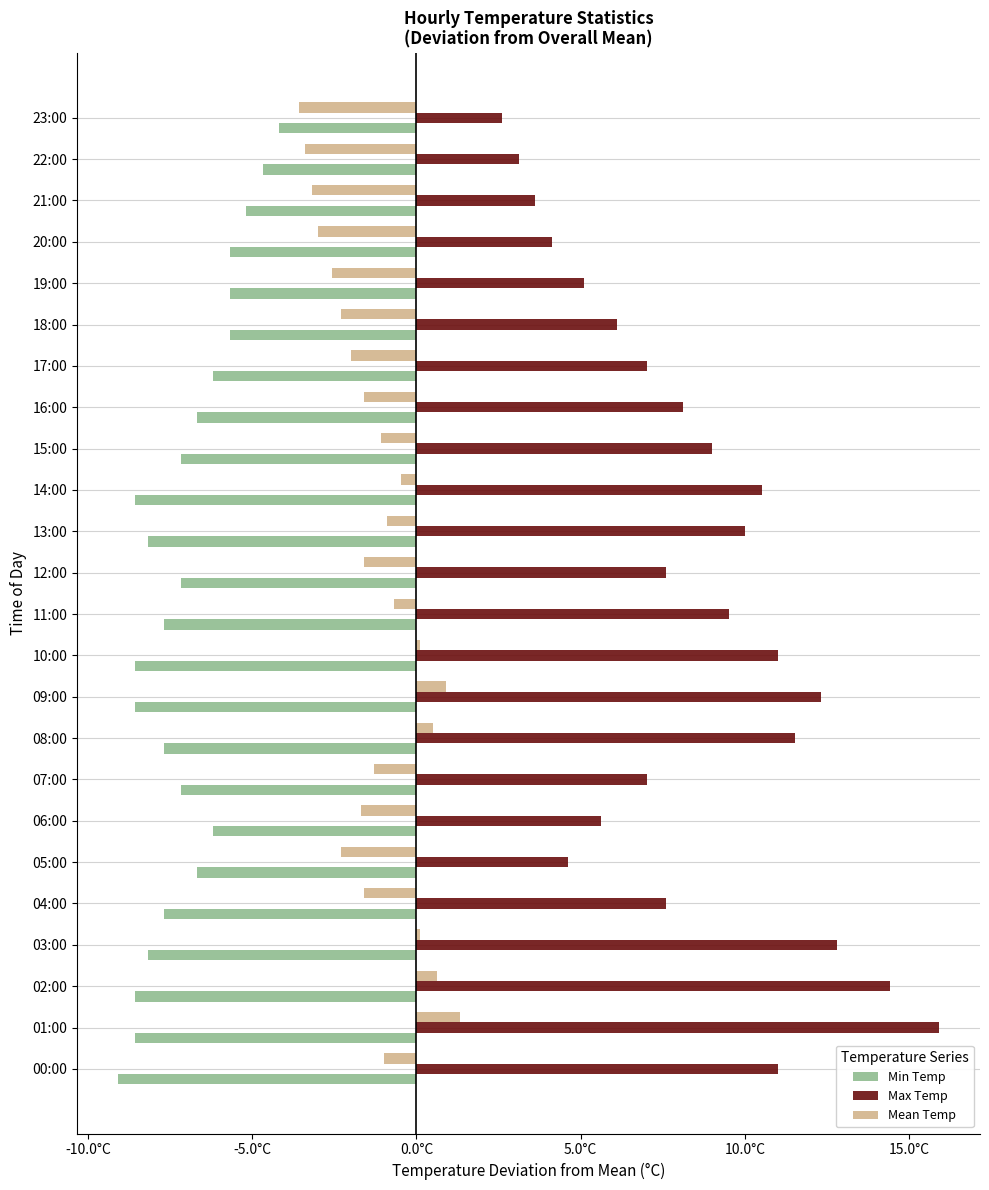

Reading right to left, list all the values displayed in this chart.

Min Temp: -4.2	-4.7	-5.2	-5.7	-5.7	-5.7	-6.2	-6.7	-7.2	-8.6	-8.2	-7.2	-7.7	-8.6	-8.6	-7.7	-7.2	-6.2	-6.7	-7.7	-8.2	-8.6	-8.6	-9.1
Max Temp: 2.6	3.1	3.6	4.1	5.1	6.1	7.0	8.1	9.0	10.5	10.0	7.6	9.5	11.0	12.3	11.5	7.0	5.6	4.6	7.6	12.8	14.4	15.9	11.0
Mean Temp: -3.6	-3.4	-3.2	-3.0	-2.6	-2.3	-2.0	-1.6	-1.1	-0.5	-0.9	-1.6	-0.7	0.1	0.9	0.5	-1.3	-1.7	-2.3	-1.6	0.1	0.6	1.3	-1.0